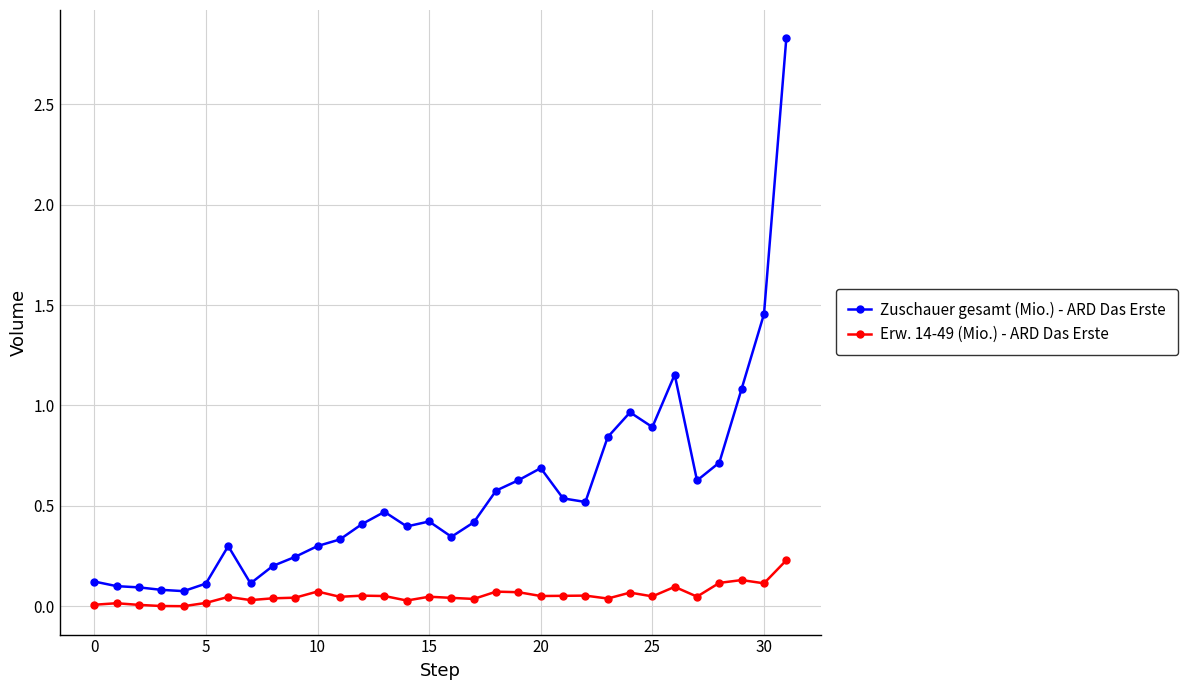

At how many categories does at least one series exceed 2?

1